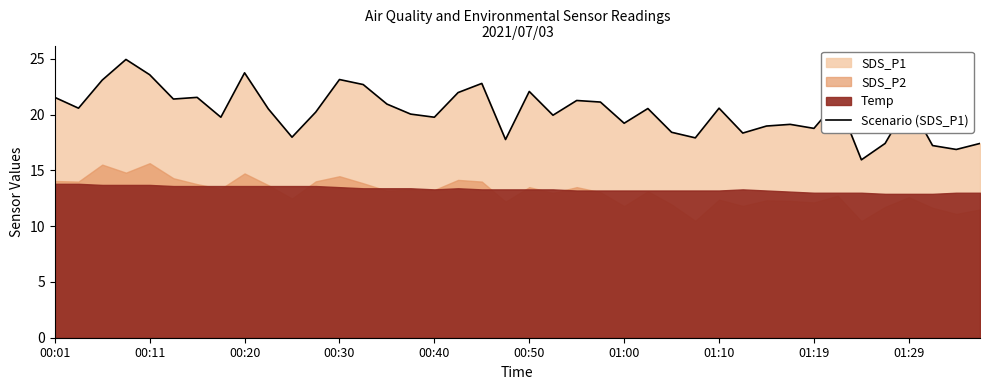

How many interior local valleys (lower than both neighbors) does the data have?

13